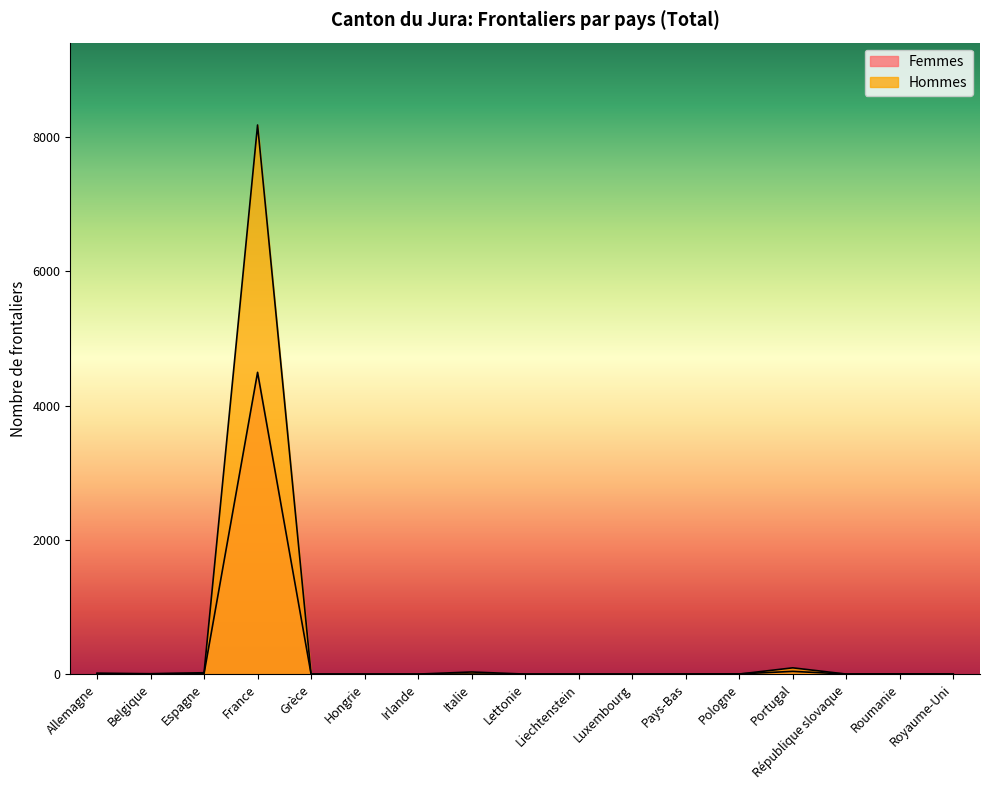

At which category is the sum across all series the highest?

France